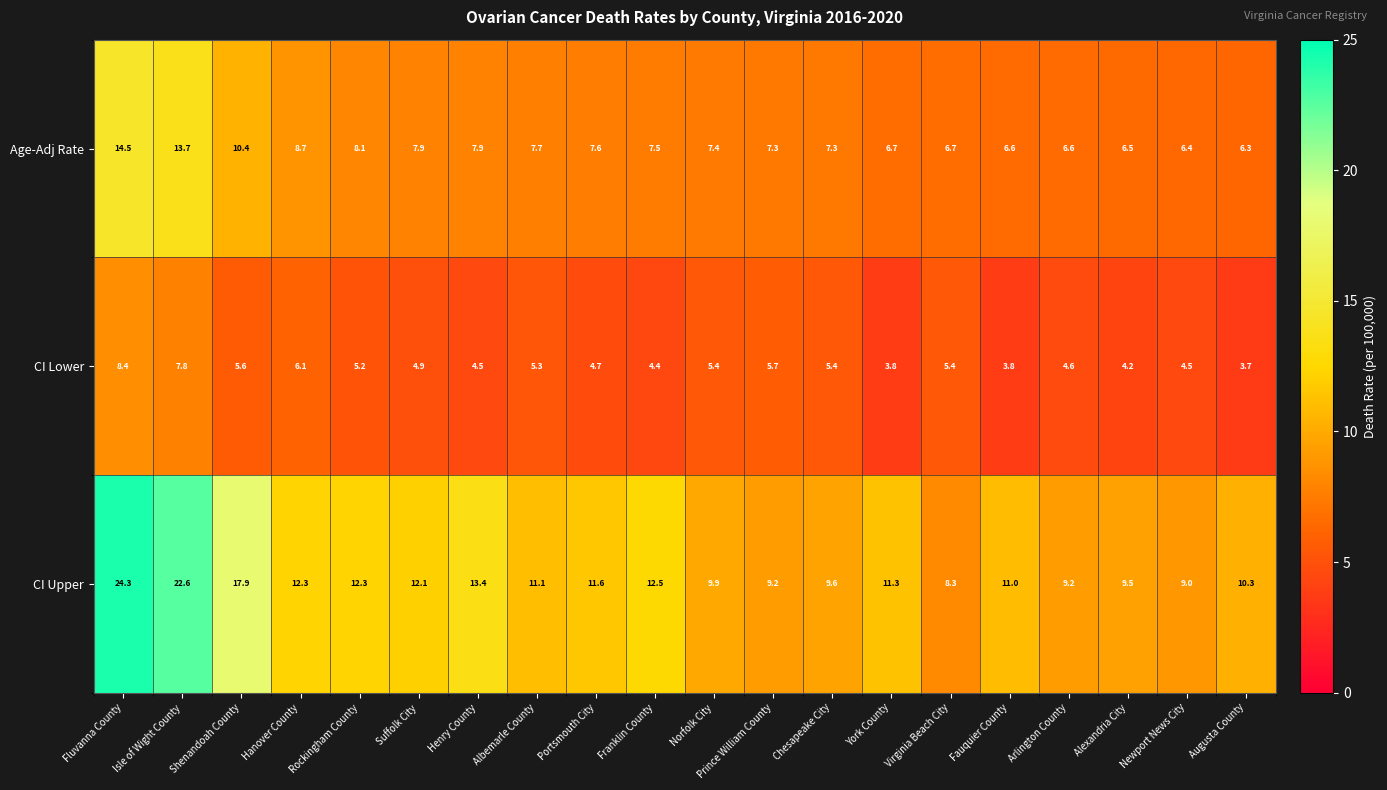

How many series are shown in this chart?

3